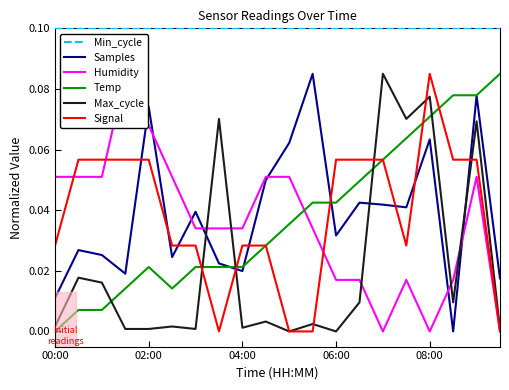

At which label is Humidity closest to 0?

07:00